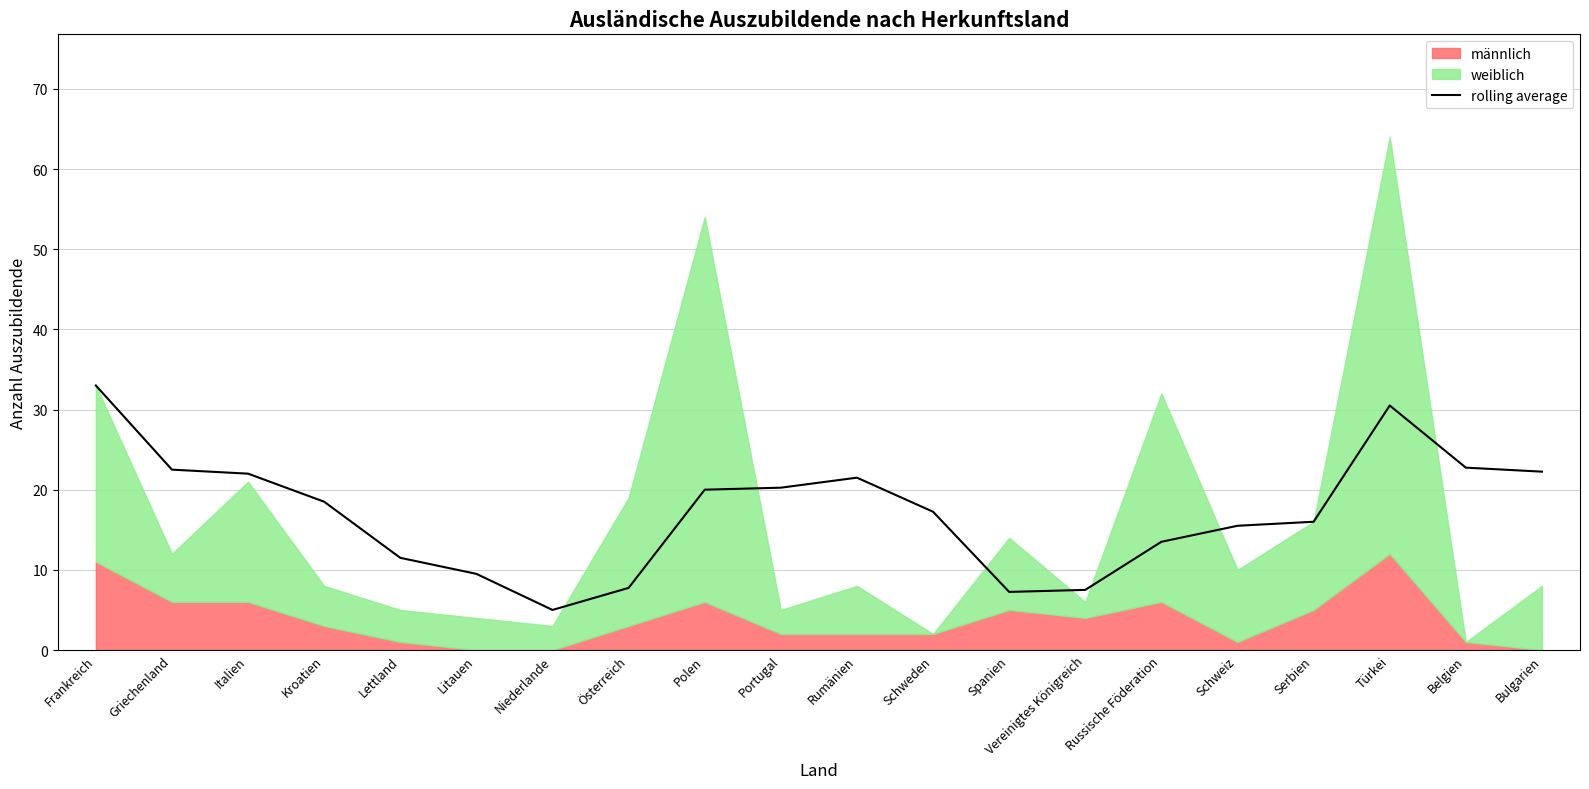

The value at Österreich is 7.8. True or false?

True